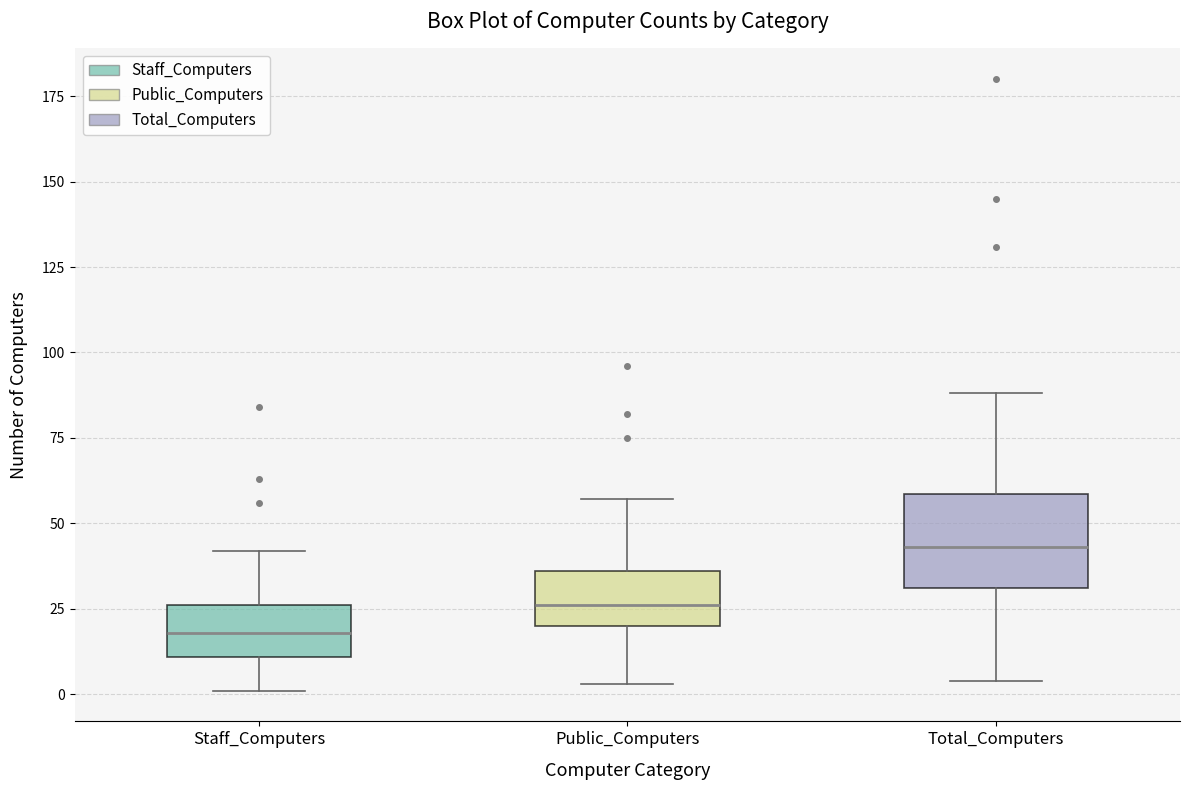

Comparing the boxes themselves (not the whiskers), which one is the tallest?

Total_Computers